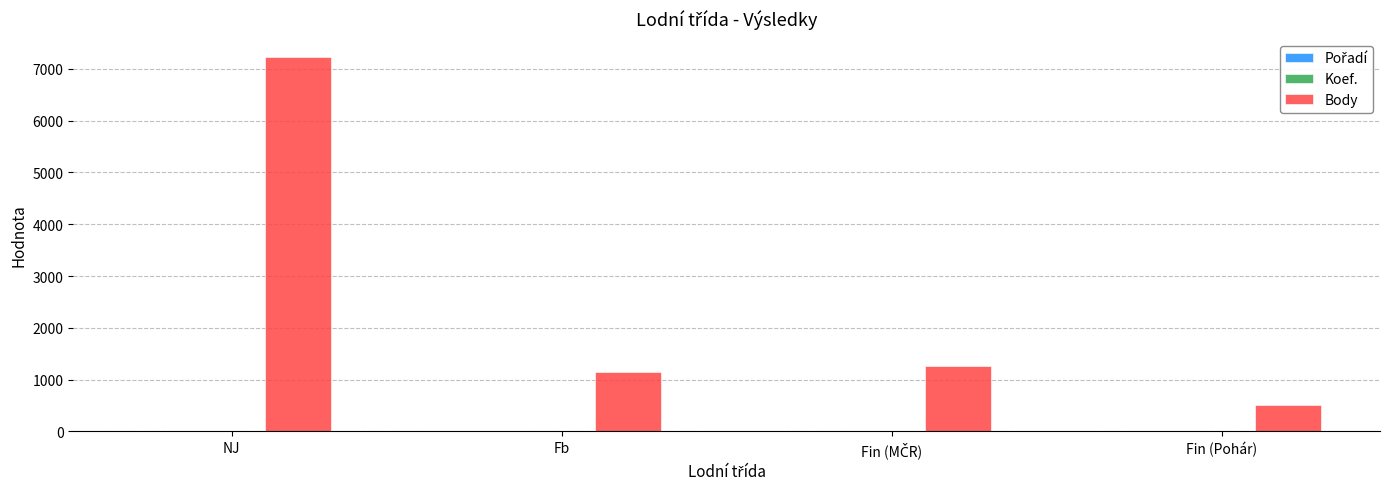

Which series has the largest range (max minus min)?

Body